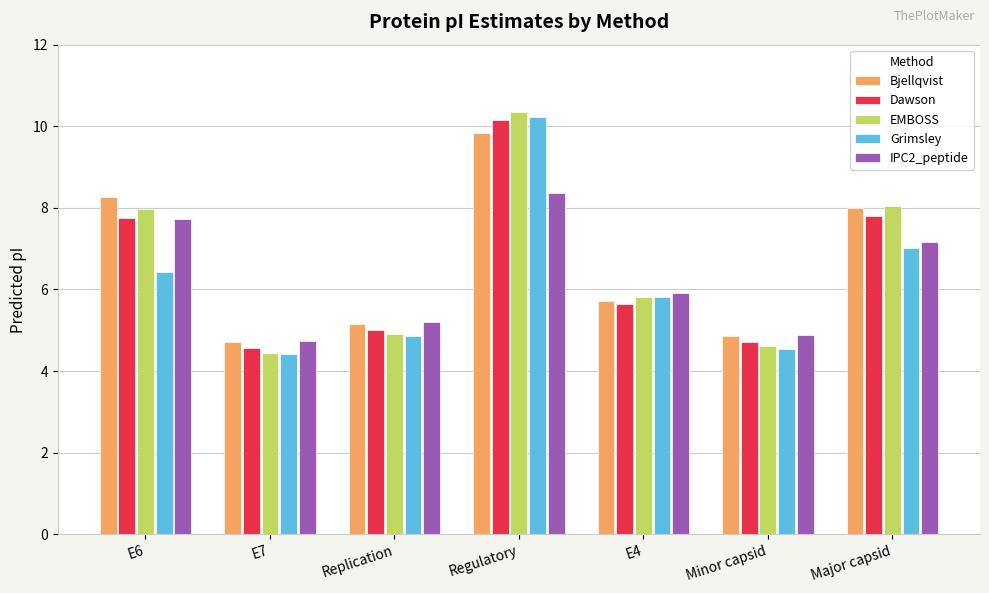

How many bars are there in each group?

5